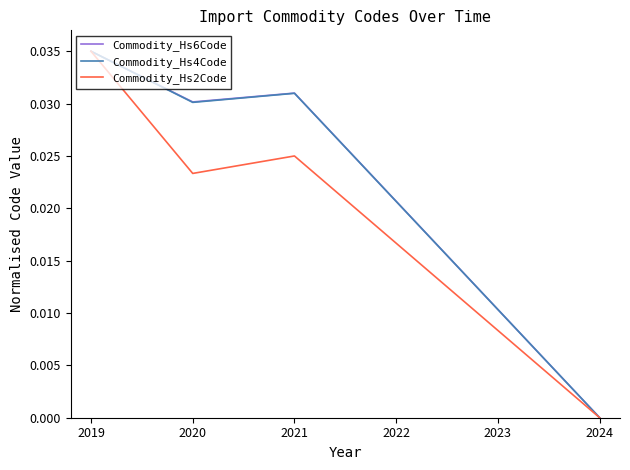

True or false: Commodity_Hs2Code has a value of 0.0 at 2021.

True